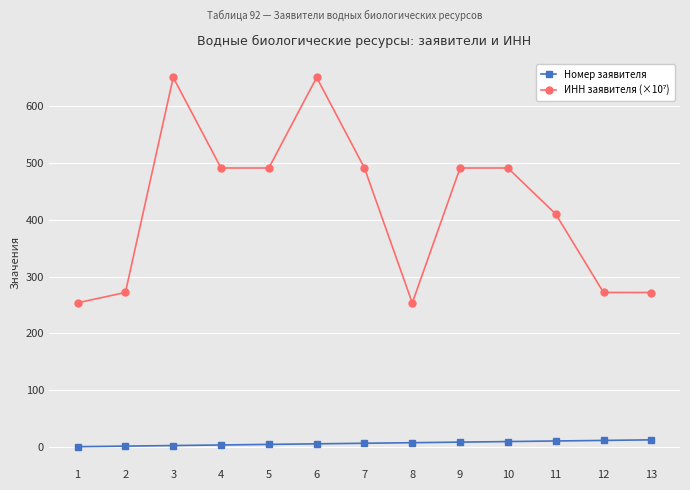

Between 6 and 10, which is larger?

10